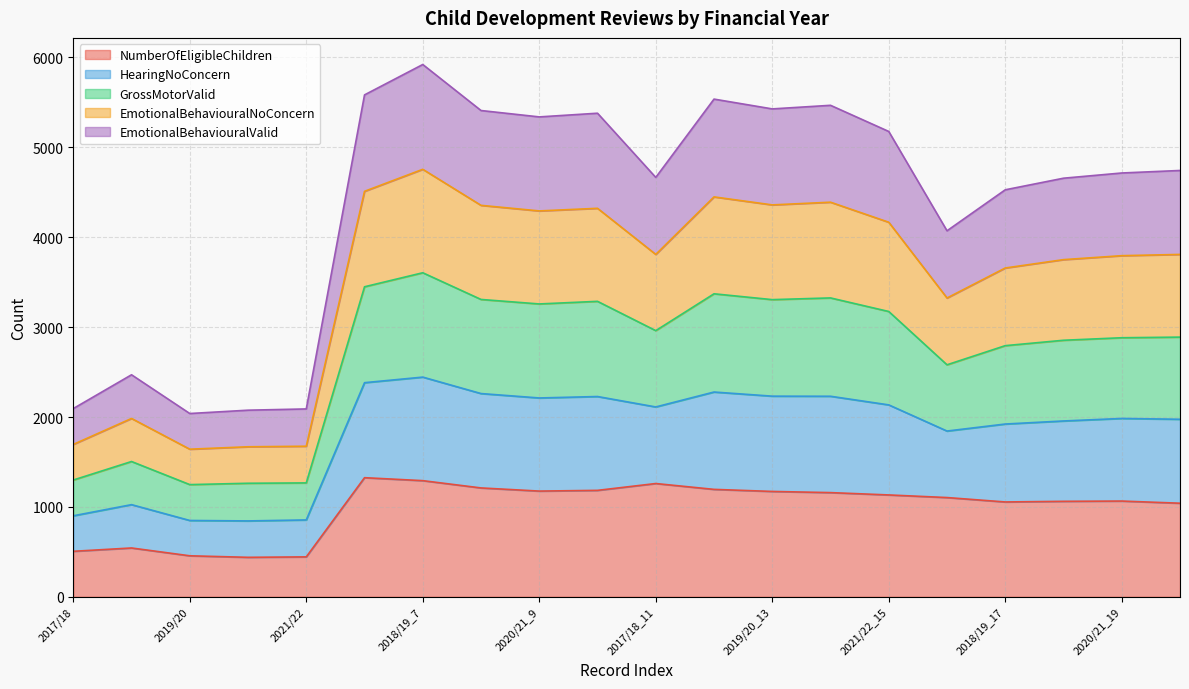

What is the maximum value for NumberOfEligibleChildren?

1325